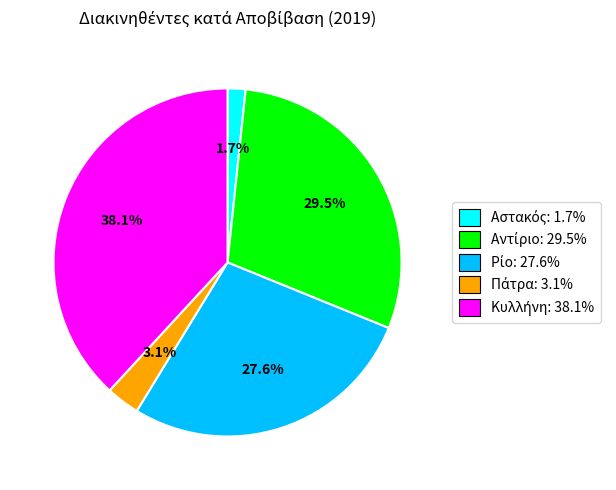

Is there any slice that represents more than half of the pie?

No